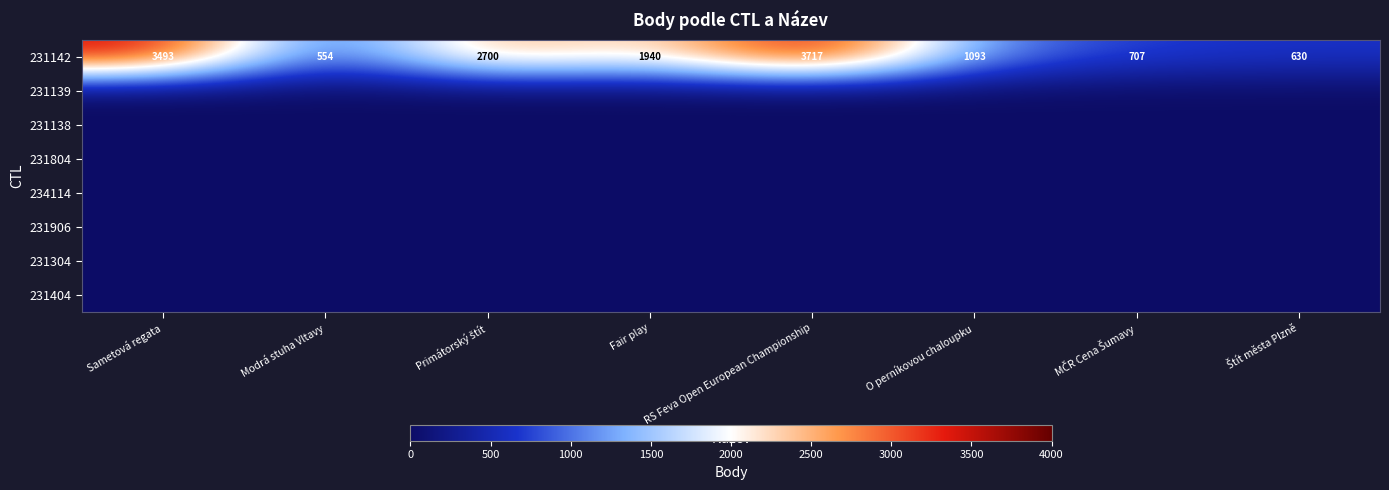

At which label does 231142 reach its peak?

RS Feva Open European Championship